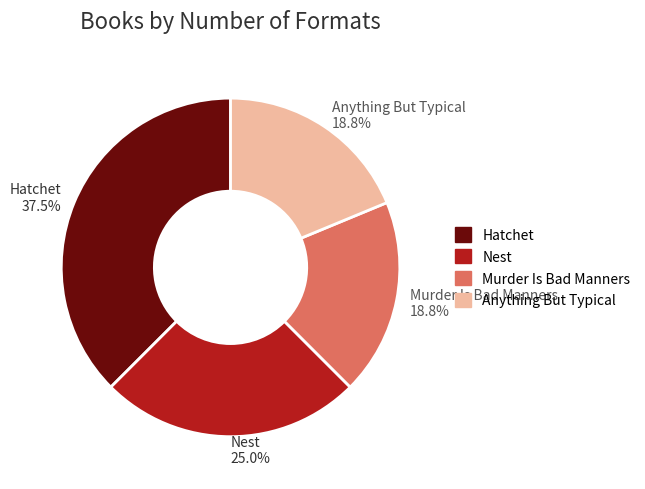

Which slice is the largest?

Hatchet